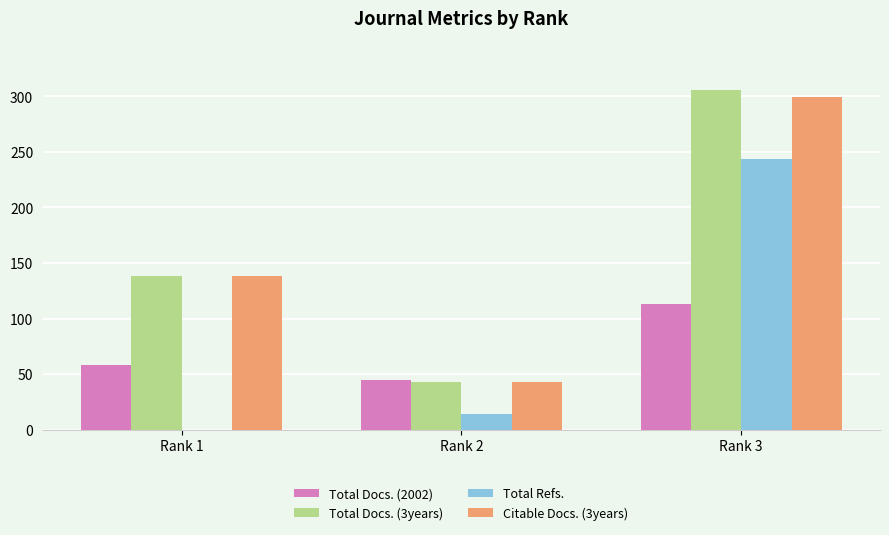

What are all the series names shown in the legend?

Total Docs. (2002), Total Docs. (3years), Total Refs., Citable Docs. (3years)